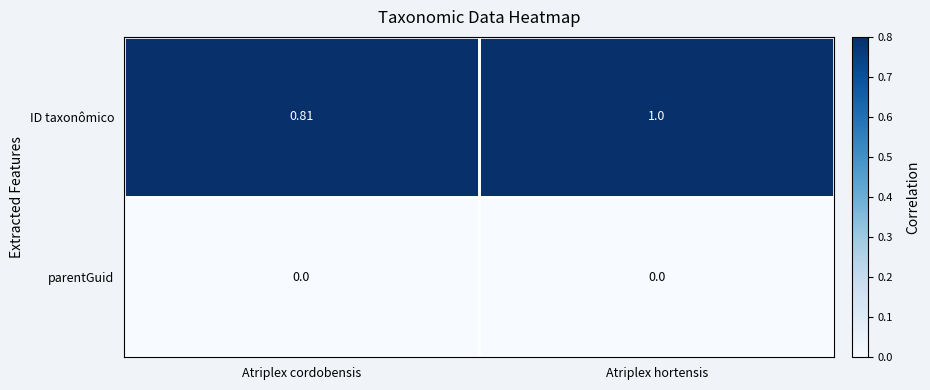

Which label corresponds to the largest value in the chart?

Atriplex hortensis